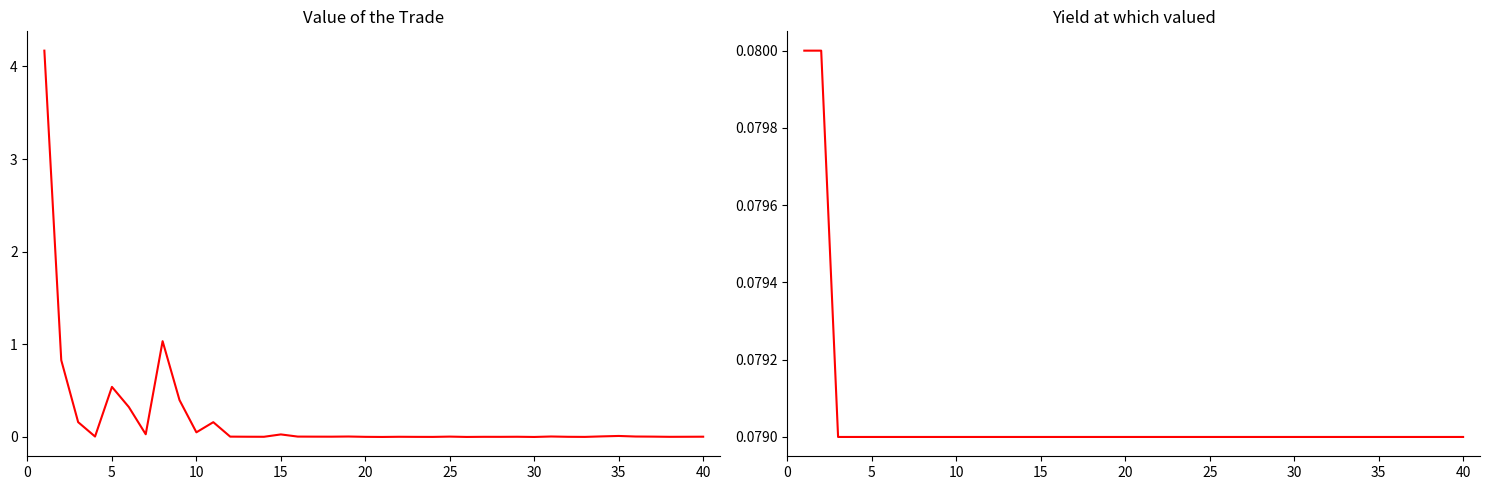

At how many categories does at least one series exceed 2?

1